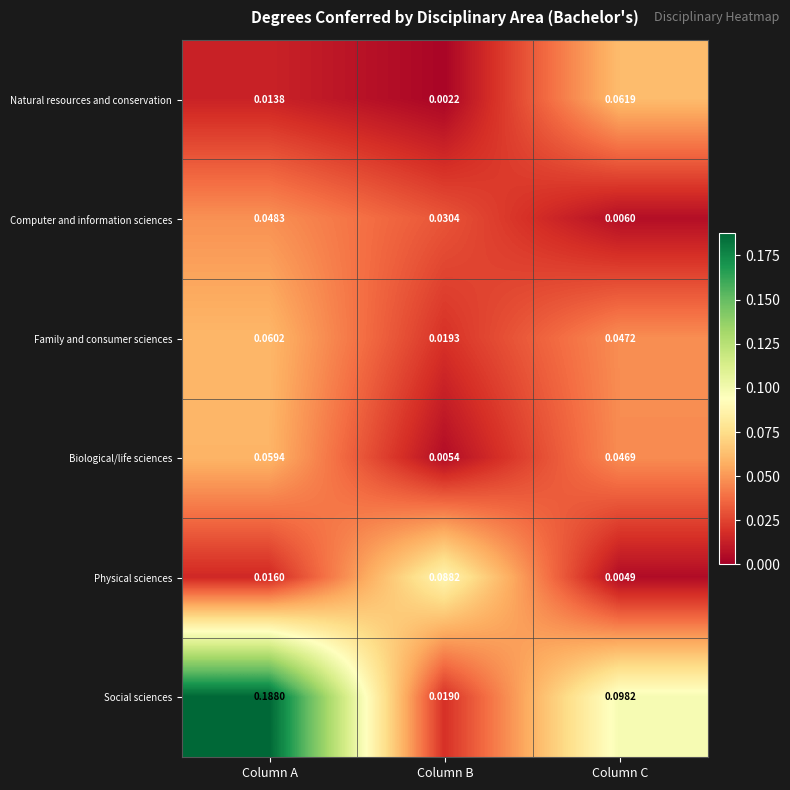

Between Column A and Column B, which series saw the biggest shift?

Social sciences